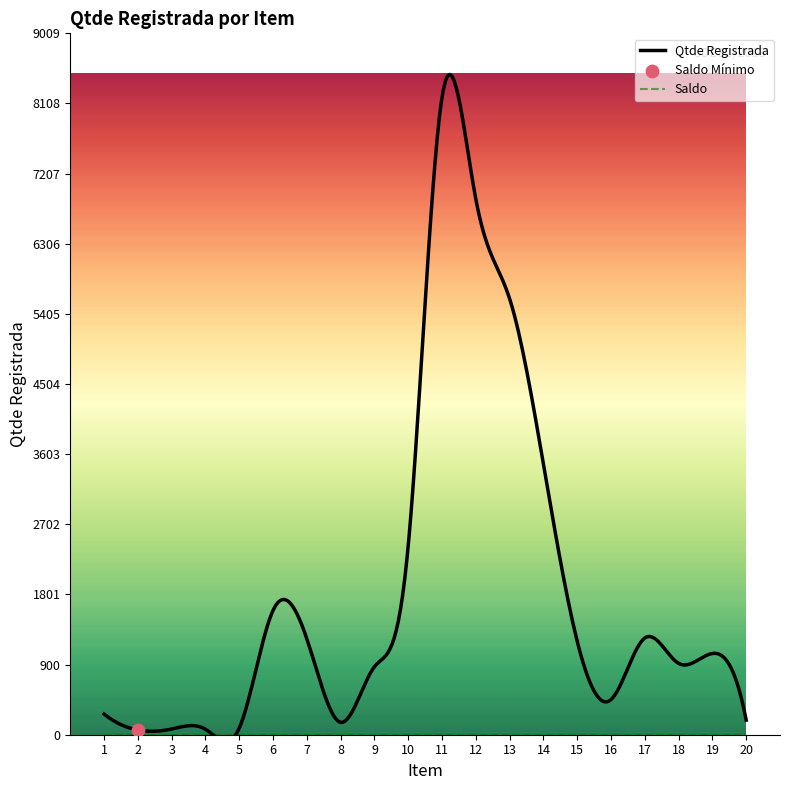

Which series has the widest spread of Y values?

Qtde Registrada